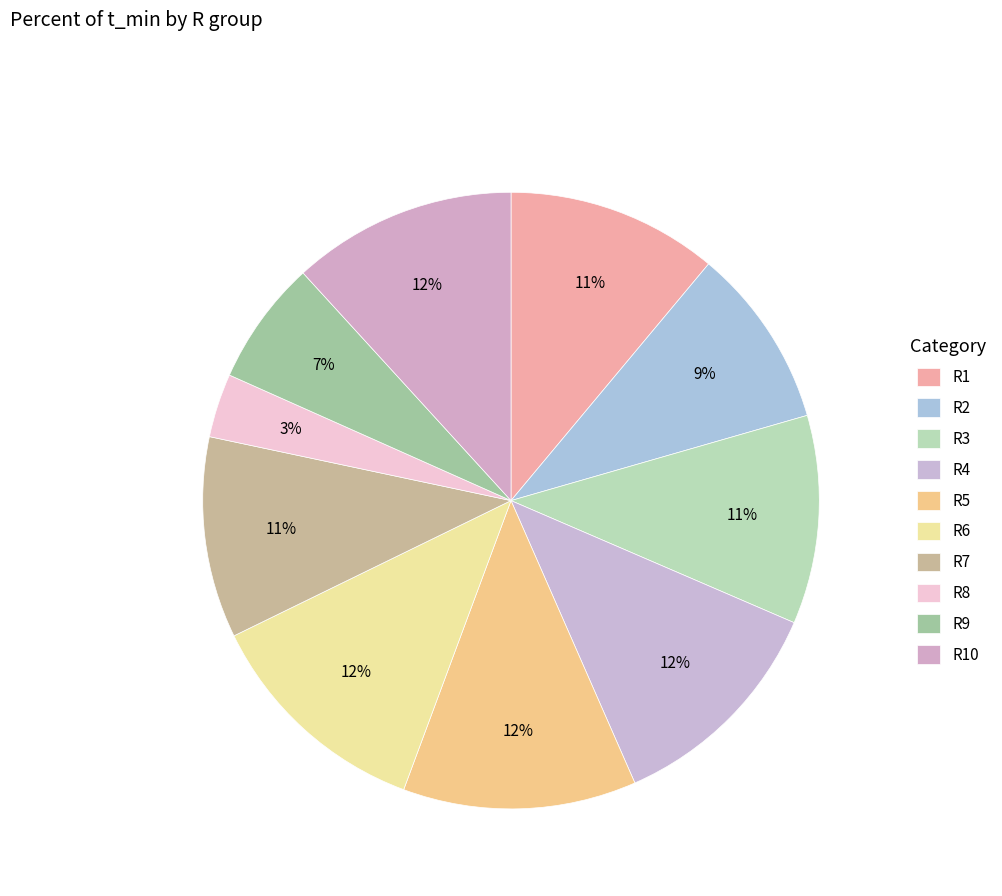

Count the number of slices in the pie.

10